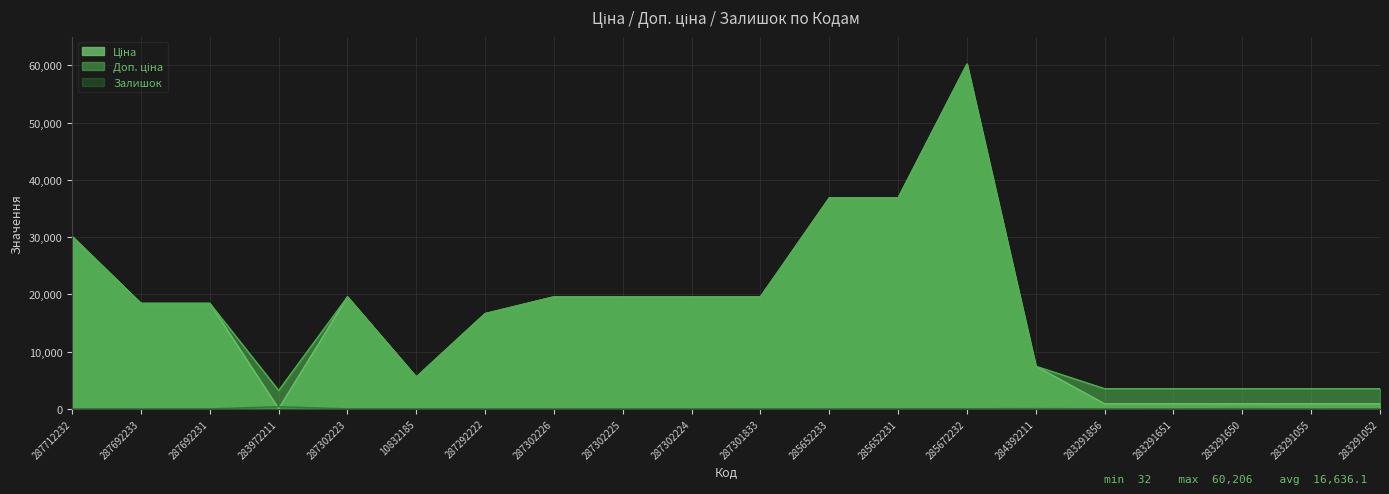

What is the label of the 15th point from the left?

284392211